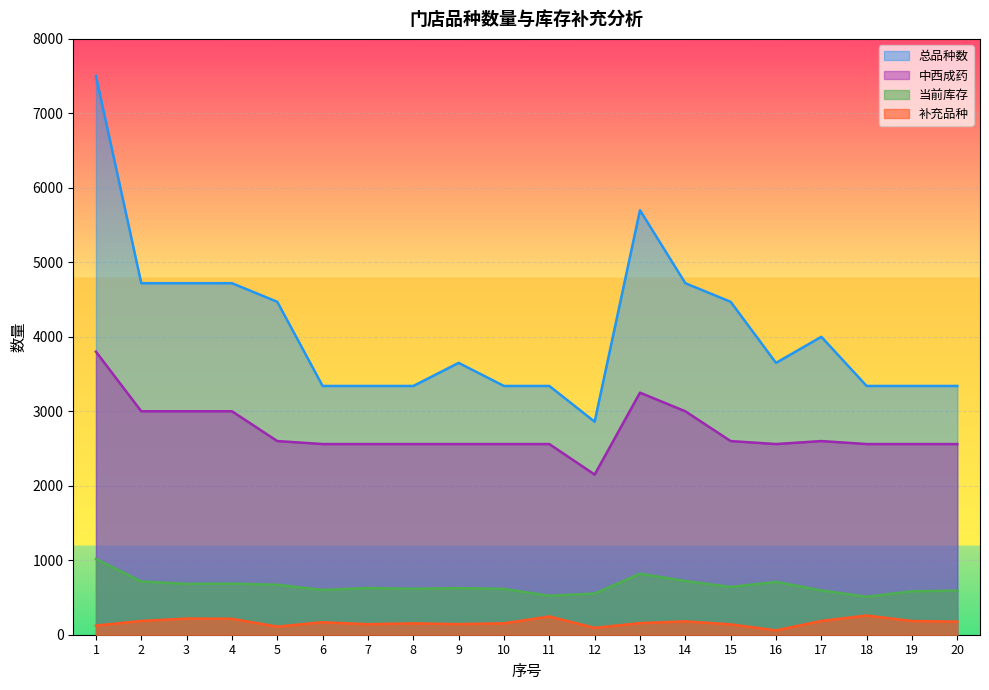

At which category does 中西成药 reach its first local valley?

12